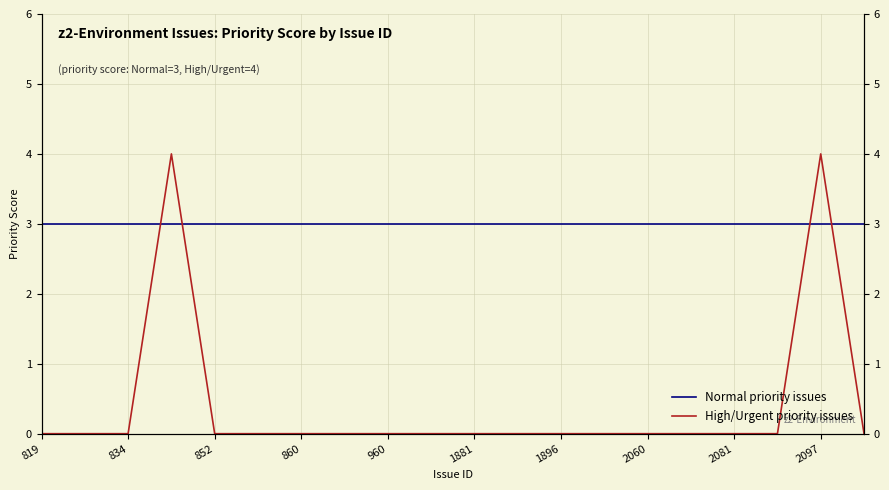

What is the total value across all series at 1896?

3